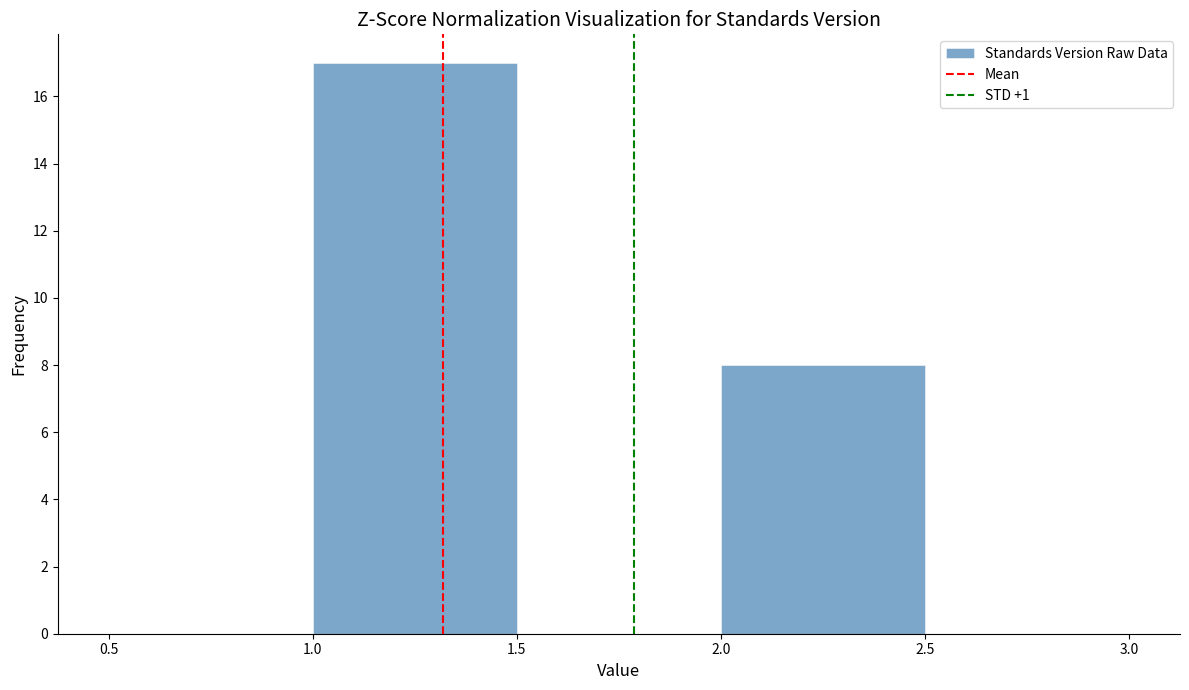

Reading left to right, transcribe this chart: for each bar, give the range it covers on the x-axis and its height. The values are not printed on the chart, so give them approximately, as read against the axis.

0.5 to 1.0: 0
1.0 to 1.5: 17
1.5 to 2.0: 0
2.0 to 2.5: 8
2.5 to 3.0: 0